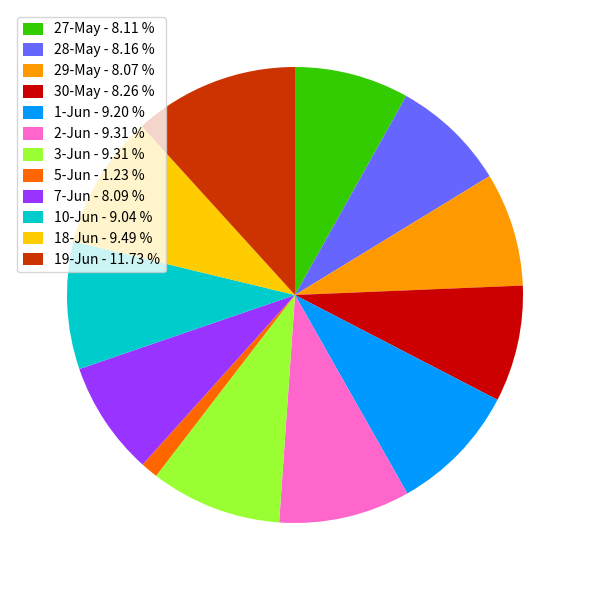

How many slices are in this pie chart?

12